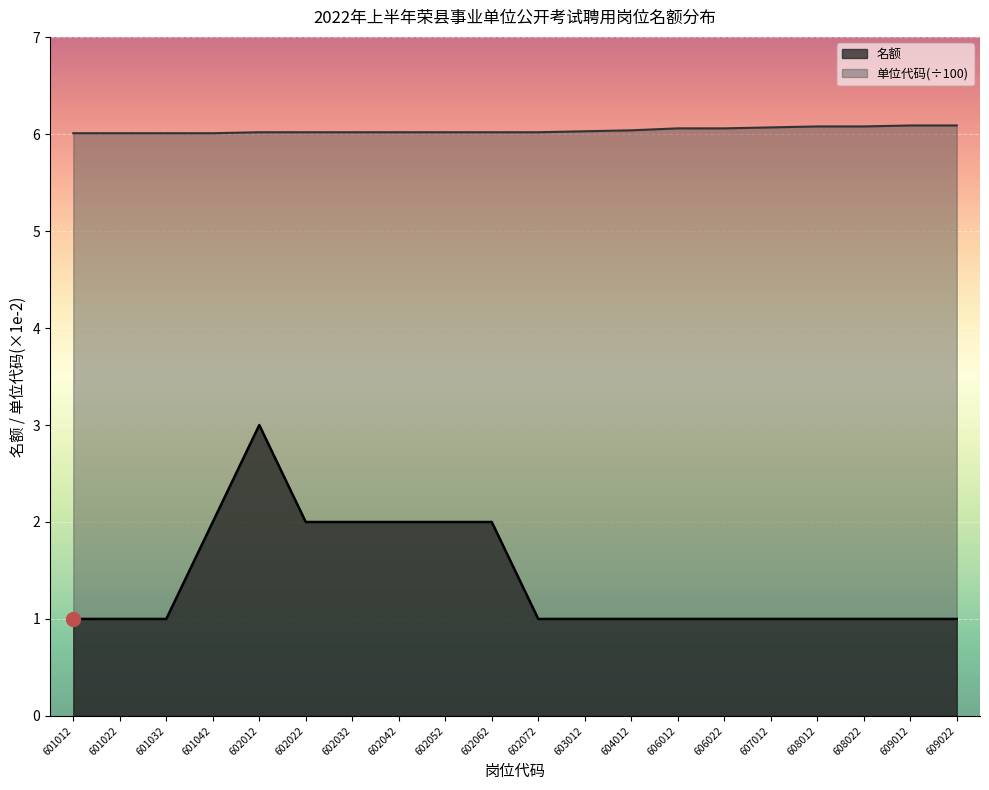

Reading left to right, list all the values displayed in this chart.

名额: 1.0	1.0	1.0	2.0	3.0	2.0	2.0	2.0	2.0	2.0	1.0	1.0	1.0	1.0	1.0	1.0	1.0	1.0	1.0	1.0
单位代码: 6.0	6.0	6.0	6.0	6.0	6.0	6.0	6.0	6.0	6.0	6.0	6.0	6.0	6.1	6.1	6.1	6.1	6.1	6.1	6.1